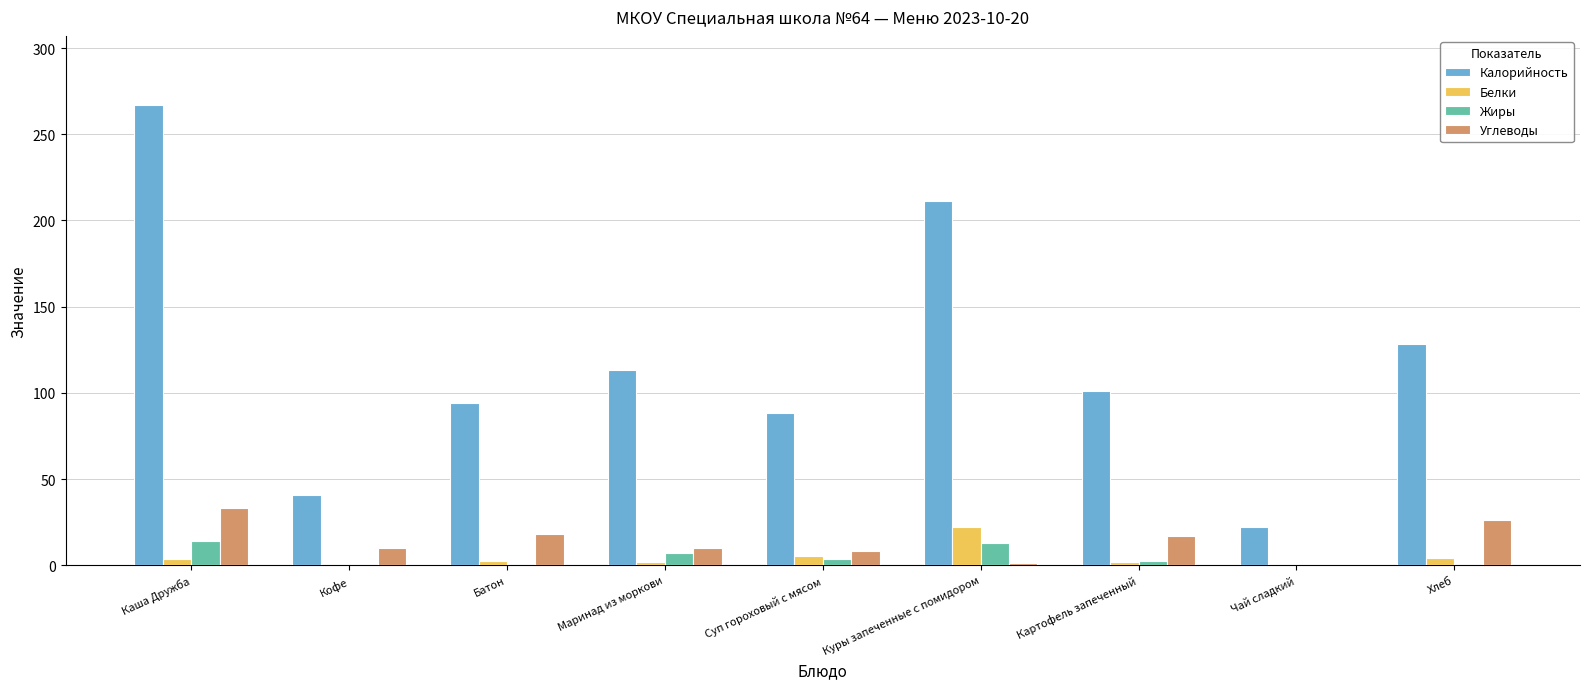

Which series has the largest total across all categories?

Калорийность